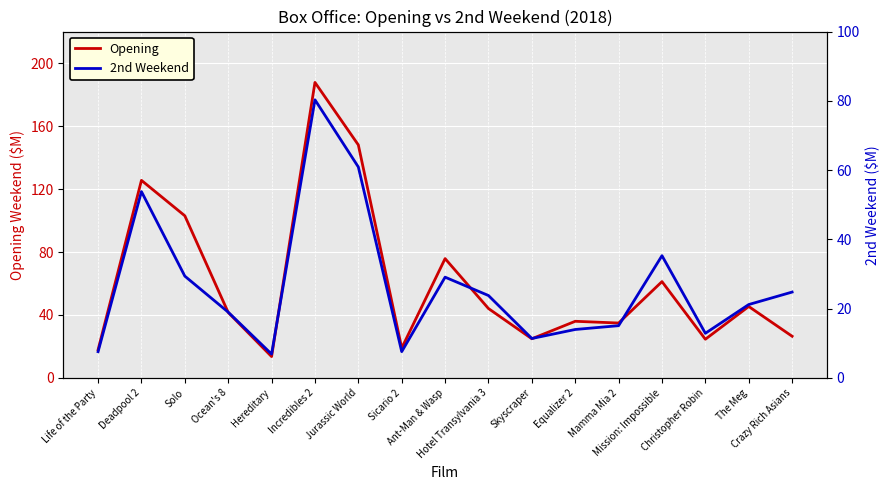

What position from the right is Ant-Man & Wasp?

9